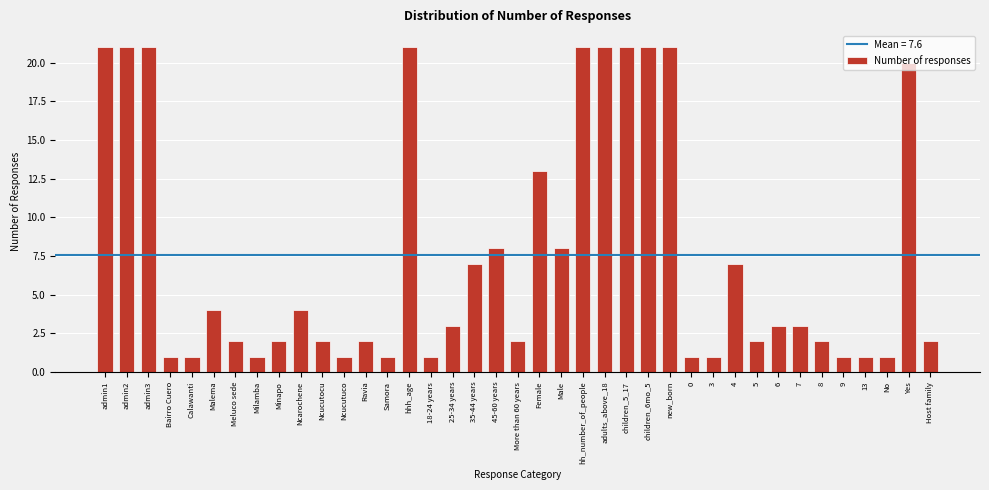

What value does the data have at new_born?

21